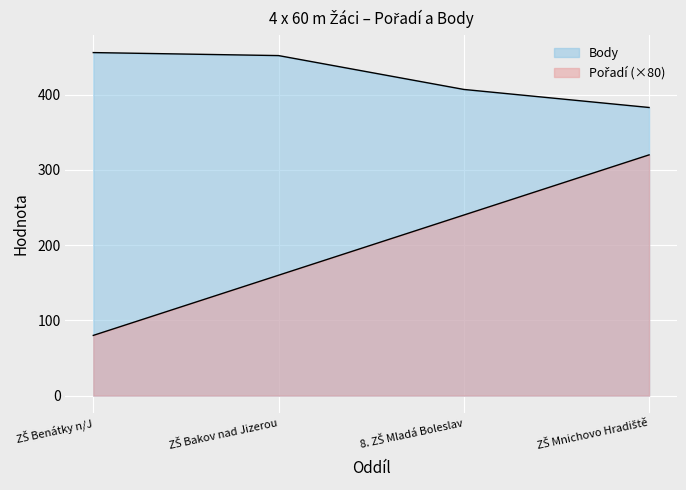

What is the value of the Pořadí point at the 1st from the left?

80